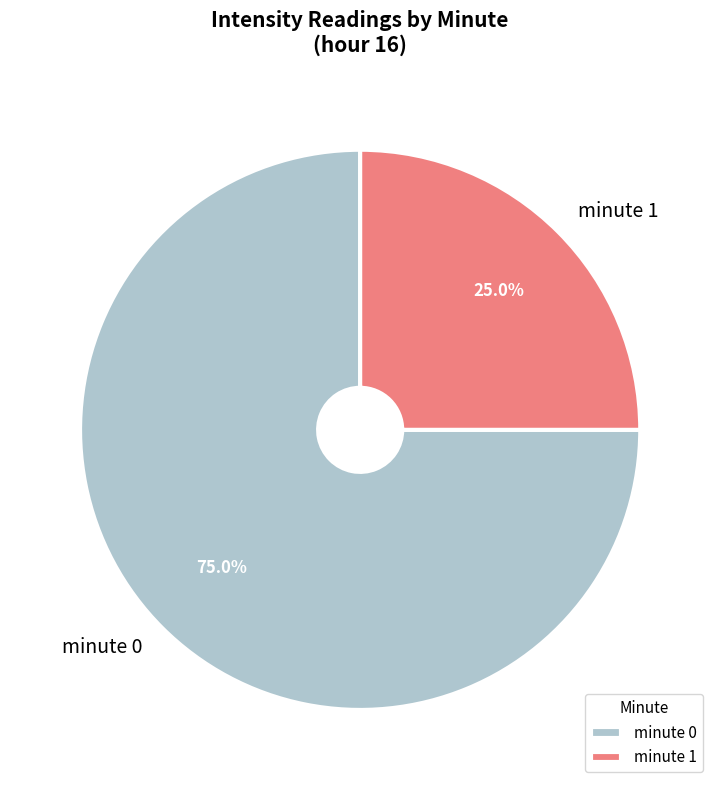

How many slices are in this pie chart?

2